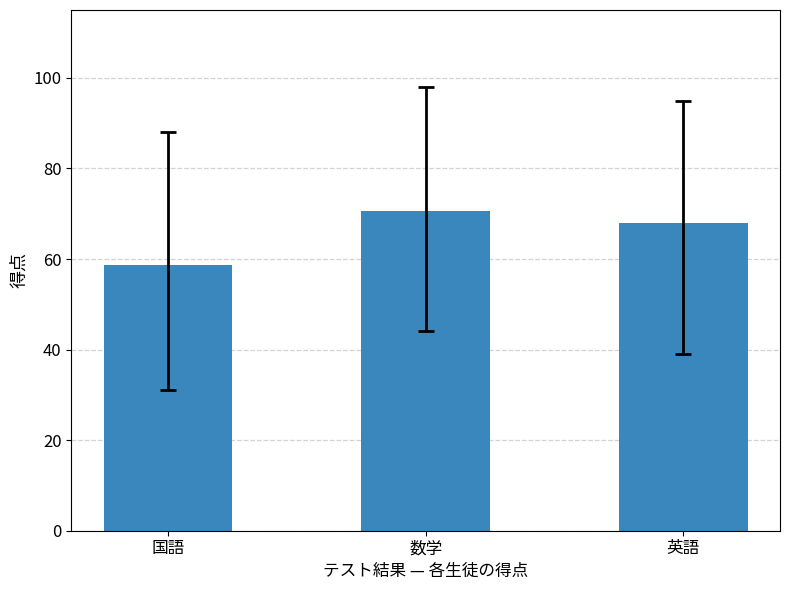

What is the smallest value displayed?

58.6